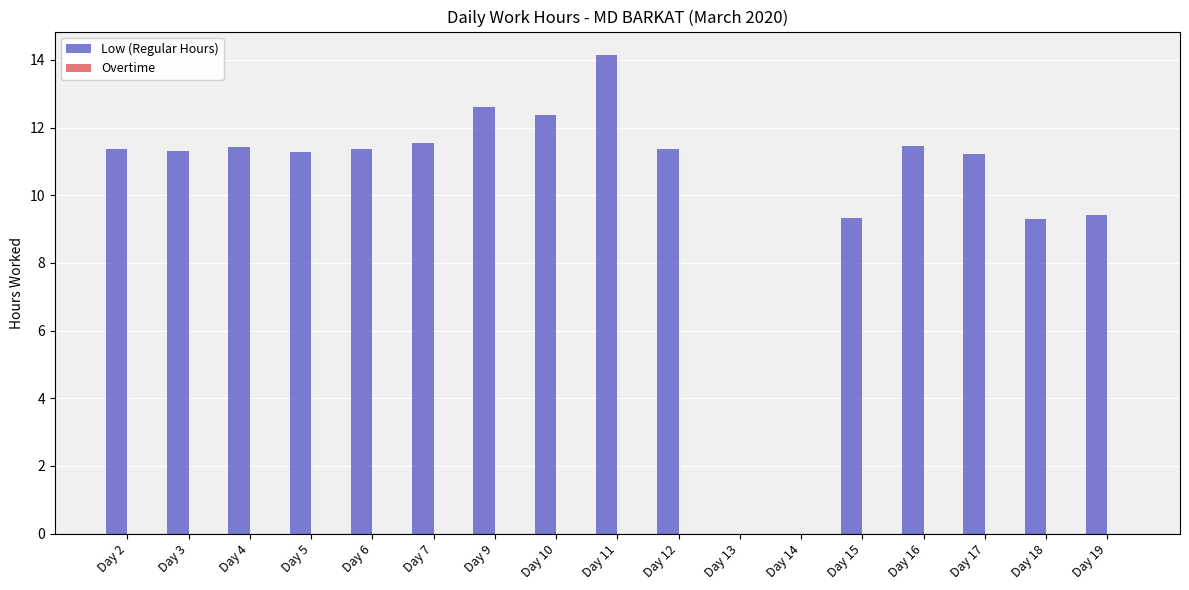

At which label does the data first exceed 11?

Day 2